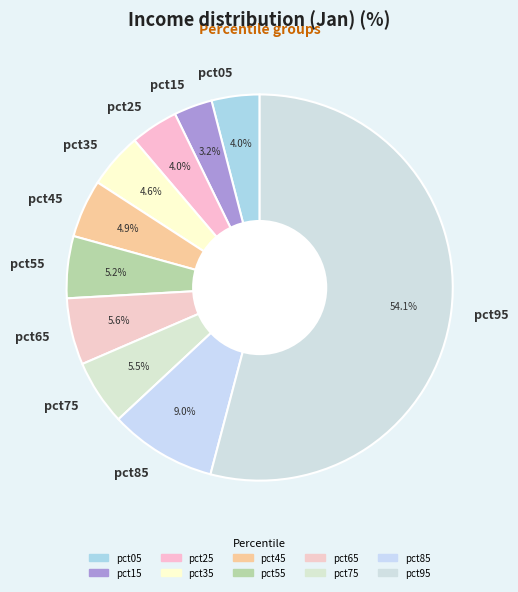

Which slice is the smallest?

pct15